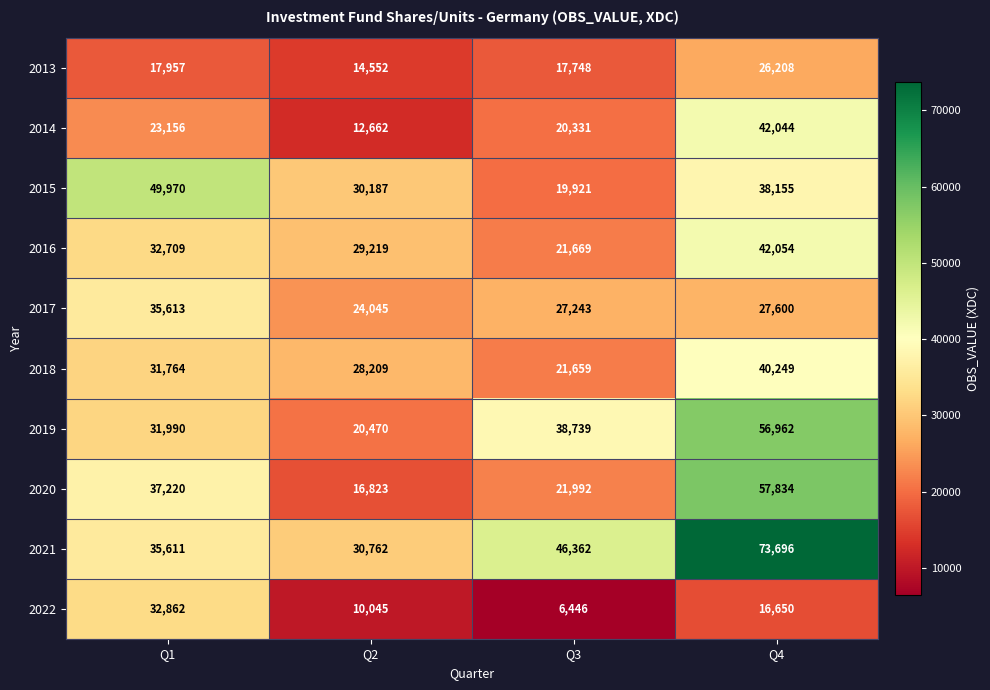

What is the minimum value shown in the chart?

6446